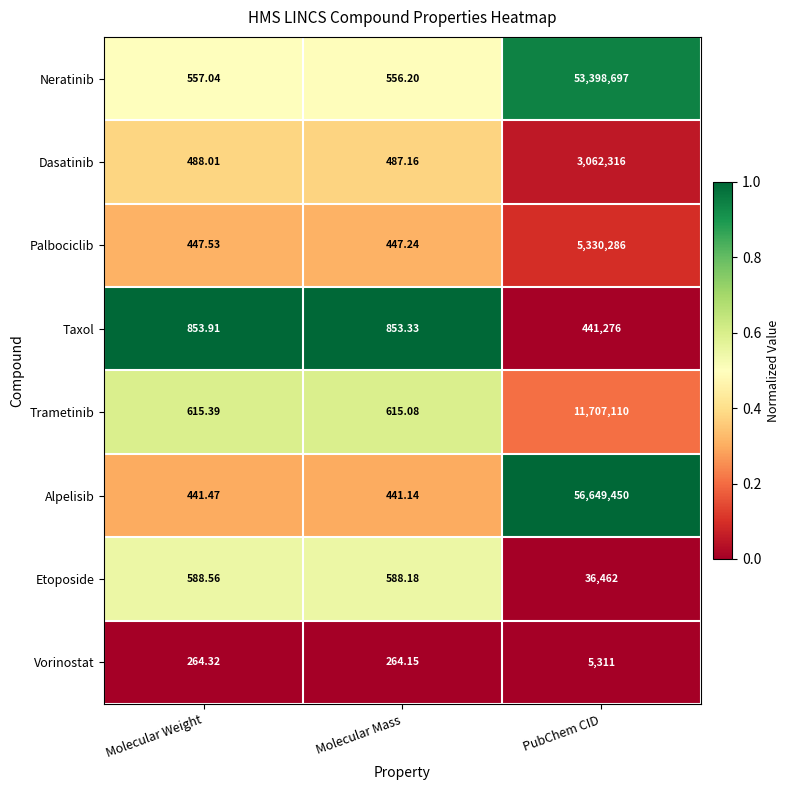

Which category has the lowest value in the Trametinib series?

Molecular Mass